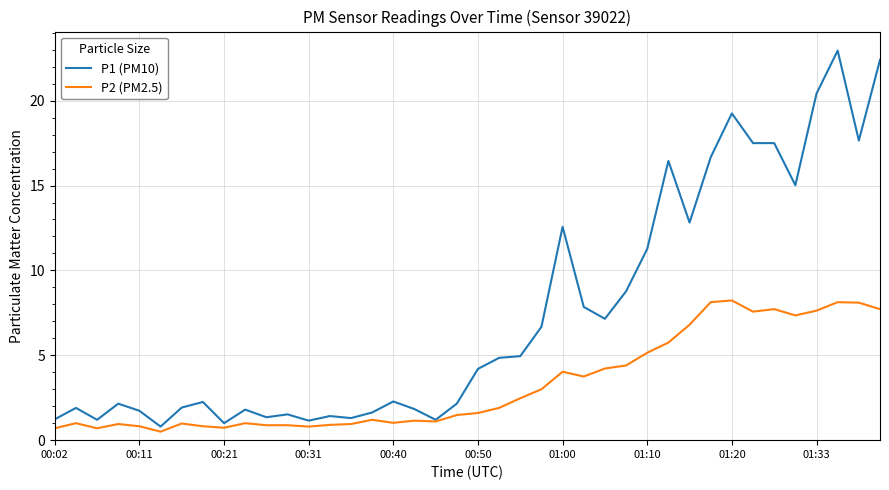

What is the lowest value of the P2 (PM2.5) series?

0.5